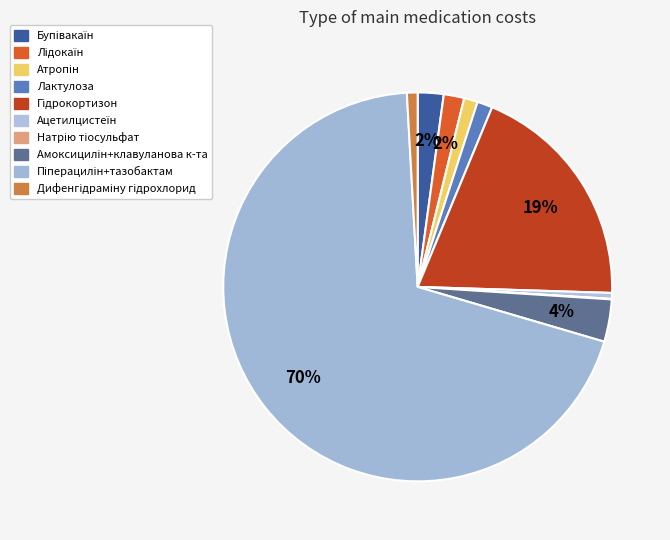

Which has a higher value, Дифенгідраміну гідрохлорид or Гідрокортизон?

Гідрокортизон